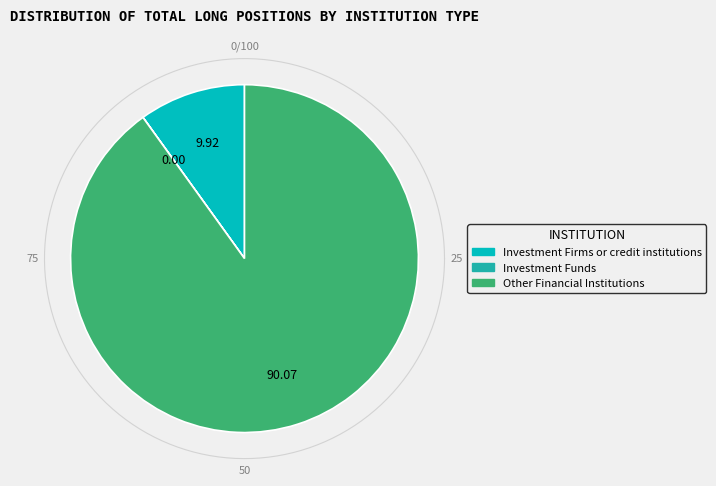

To the nearest percent, what is the difference between the largest and smallest slice percentages?

90%